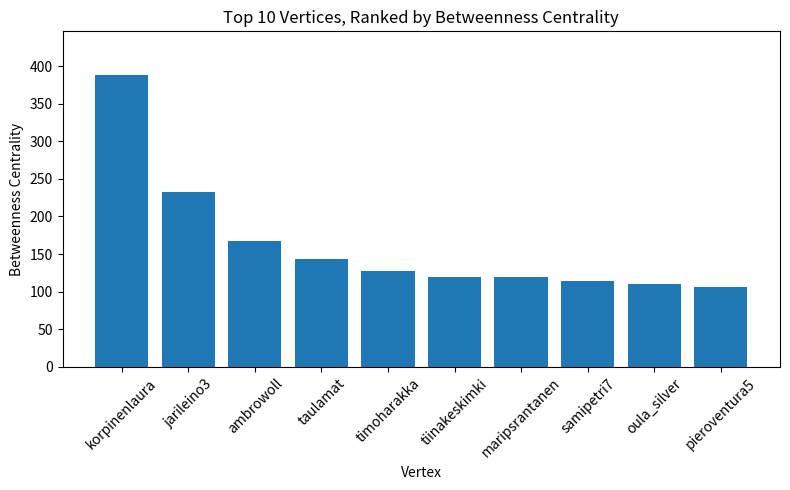

Reading left to right, what are all the values shown in this chart?

korpinenlaura=388	jarileino3=232	ambrowoll=168	taulamat=144	timoharakka=128	tiinakeskimki=120	maripsrantanen=120	samipetri7=114	oula_silver=110	pieroventura5=106